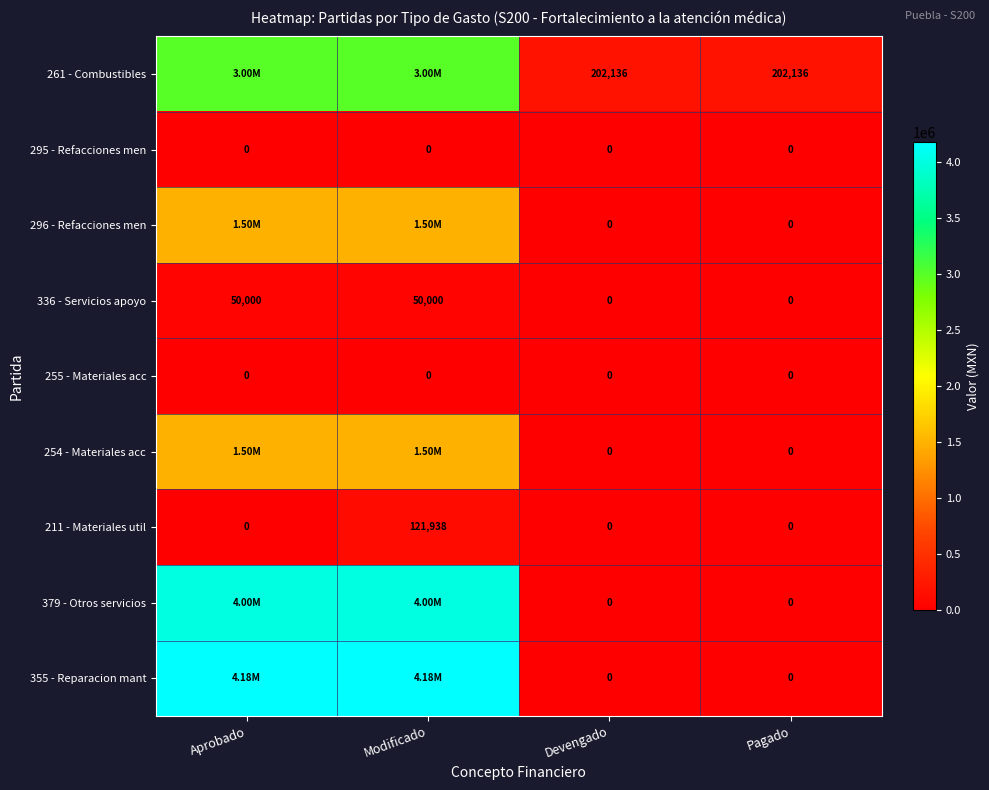

How many values in 211 - Materiales util are above zero?

1